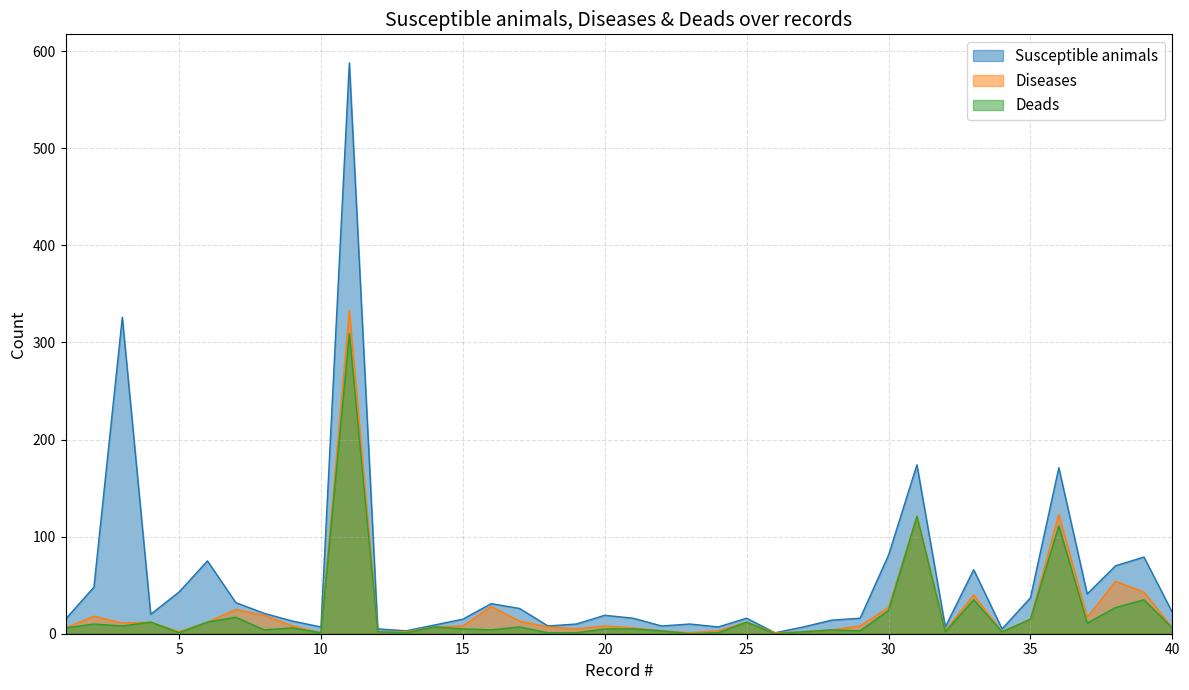

Reading left to right, list all the values displayed in this chart.

Susceptible animals: 15	48	326	20	43	75	32	21	13	7	588	5	3	9	15	31	26	8	10	19	16	8	10	7	16	1	7	14	16	81	174	7	66	5	37	171	41	70	79	22
Diseases: 6	18	11	12	2	12	25	19	8	1	333	2	2	7	8	28	13	7	5	8	6	3	1	3	12	1	2	4	8	27	121	3	40	2	15	123	17	54	43	6
Deads: 6	10	8	12	1	12	17	4	6	1	309	2	1	7	5	4	7	1	1	5	5	3	0	1	12	0	2	4	3	24	121	2	35	2	15	111	11	27	35	6